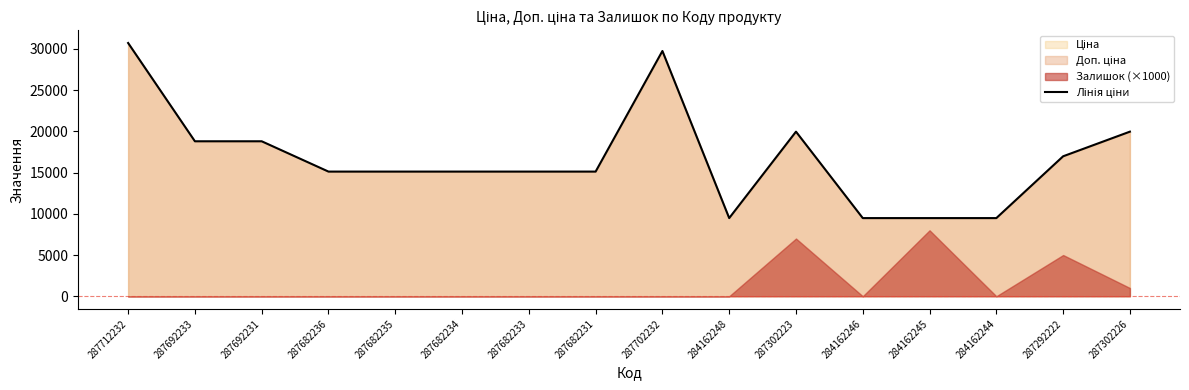

Reading right to left, what are all the values shown in this chart?

287302226=19964.2	287292222=16976.3	284162244=9480.1	284162245=9480.1	284162246=9480.1	287302223=19964.2	284162248=9480.1	287702232=29747.2	287682231=15120.0	287682233=15120.0	287682234=15120.0	287682235=15120.0	287682236=15120.0	287692231=18796.8	287692233=18796.8	287712232=30717.1